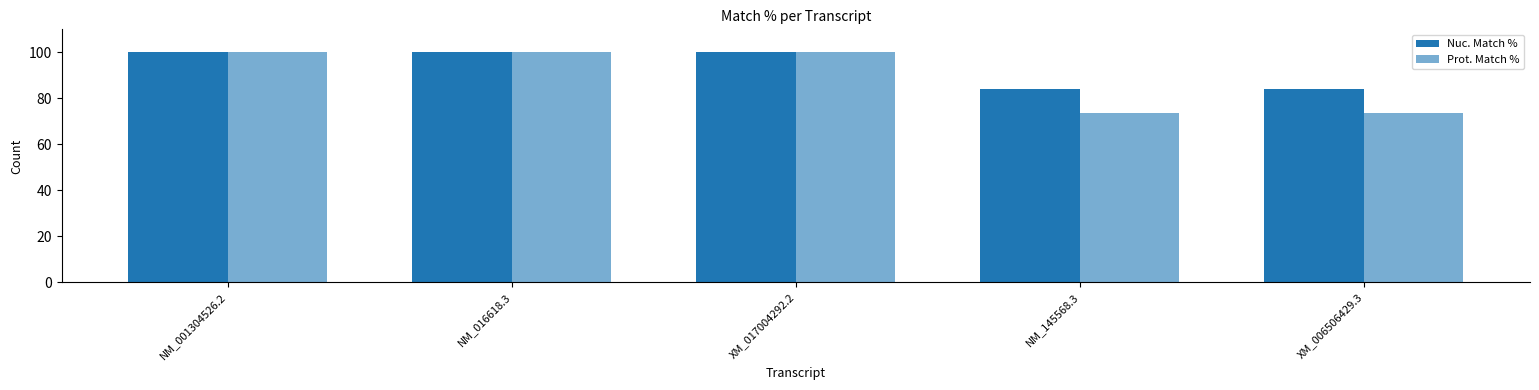

Reading left to right, transcribe all the data shown in this chart.

Nuc. Match %: NM_001304526.2=100.0	NM_016618.3=100.0	XM_017004292.2=100.0	NM_145568.3=84.2	XM_006506429.3=84.2
Prot. Match %: NM_001304526.2=100.0	NM_016618.3=100.0	XM_017004292.2=100.0	NM_145568.3=73.7	XM_006506429.3=73.7